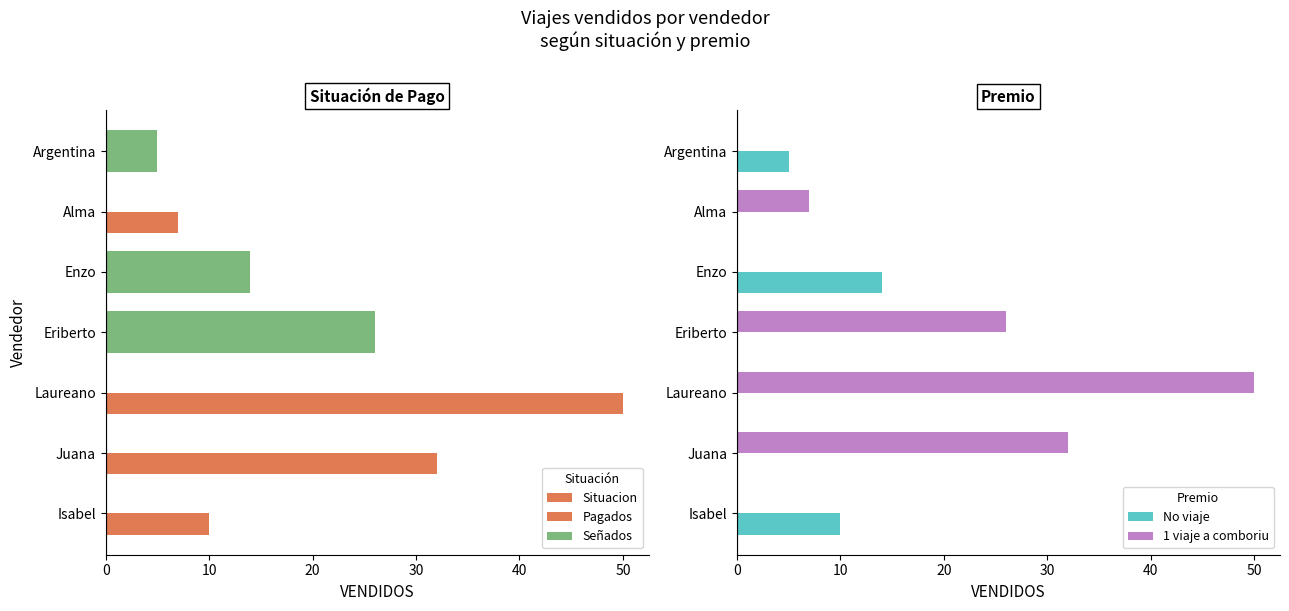

Is it true that 1 viaje a comboriu equals -35 at Enzo?

False